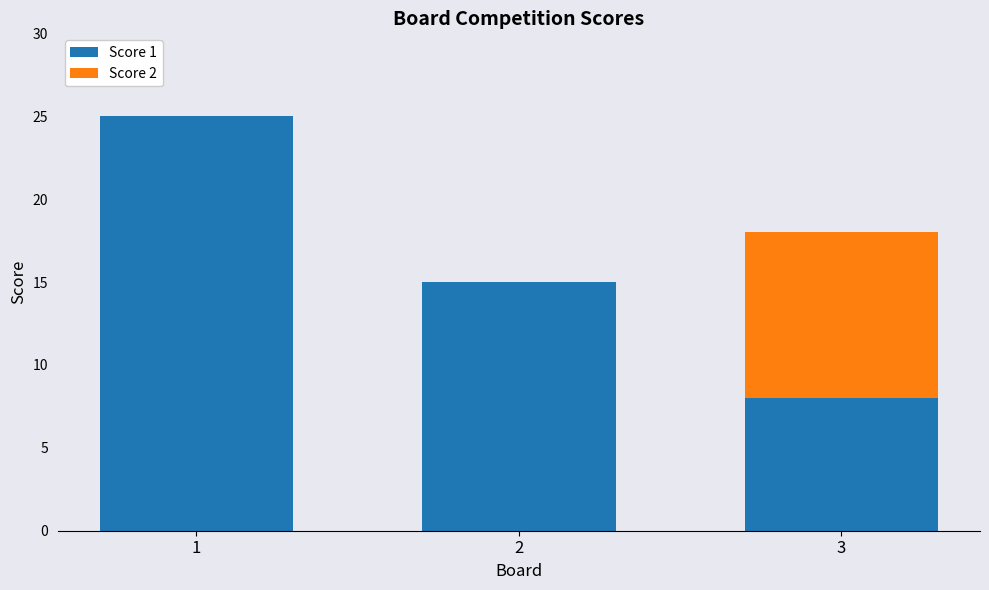

Are the bars grouped side by side (vs. stacked)?

No